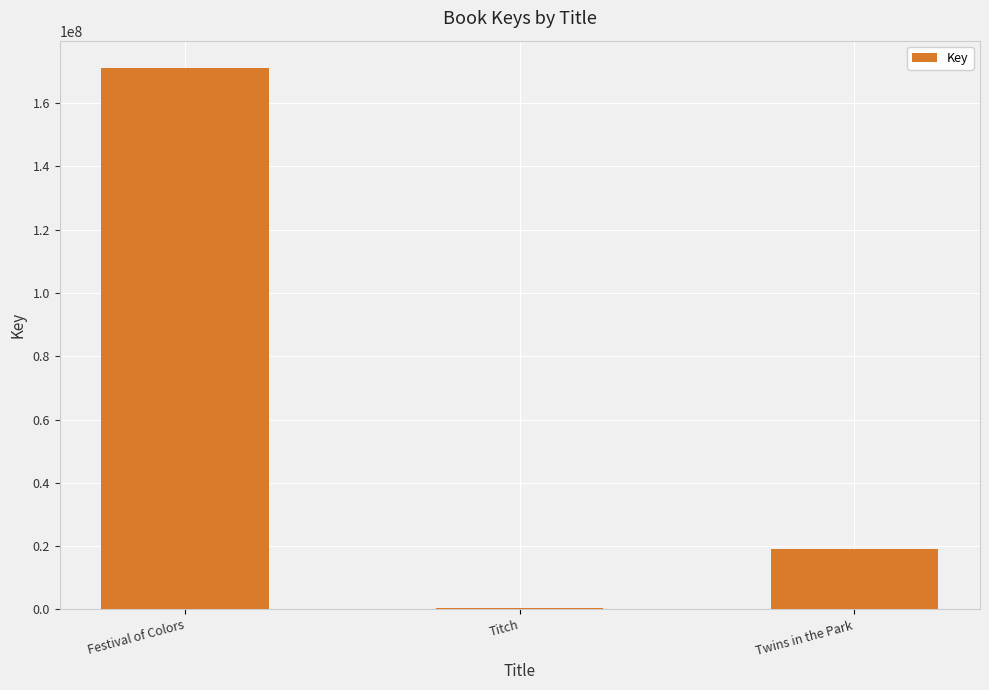

What is the approximate value at Festival of Colors?

171153699